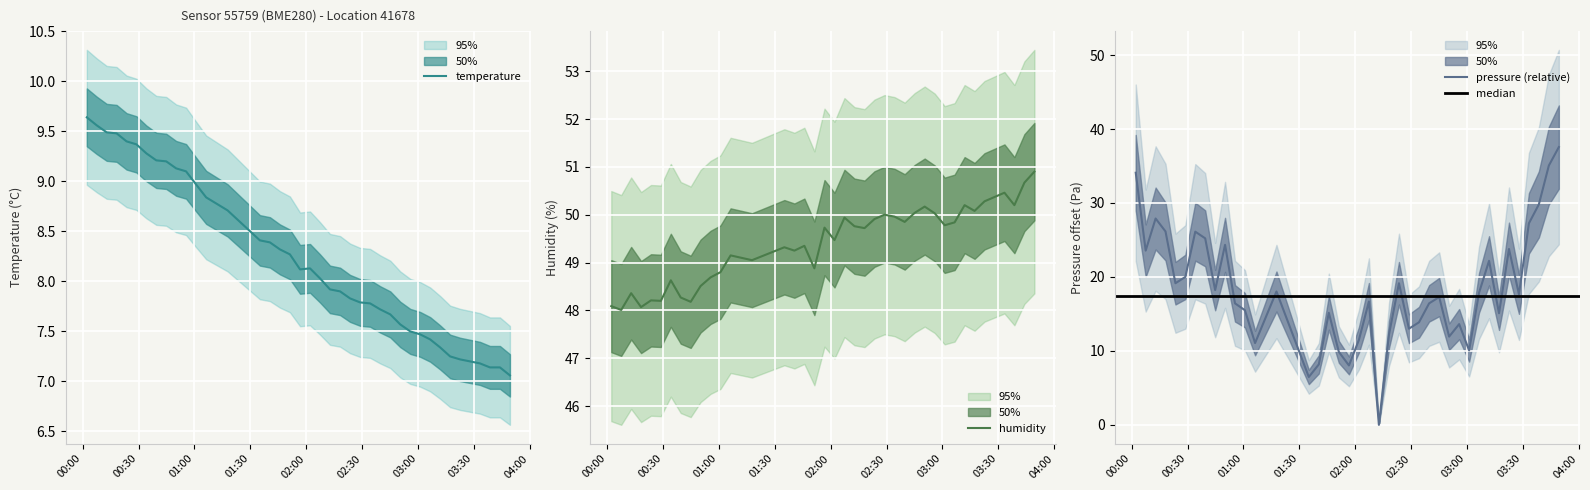

What is the maximum value for temperature?

9.6